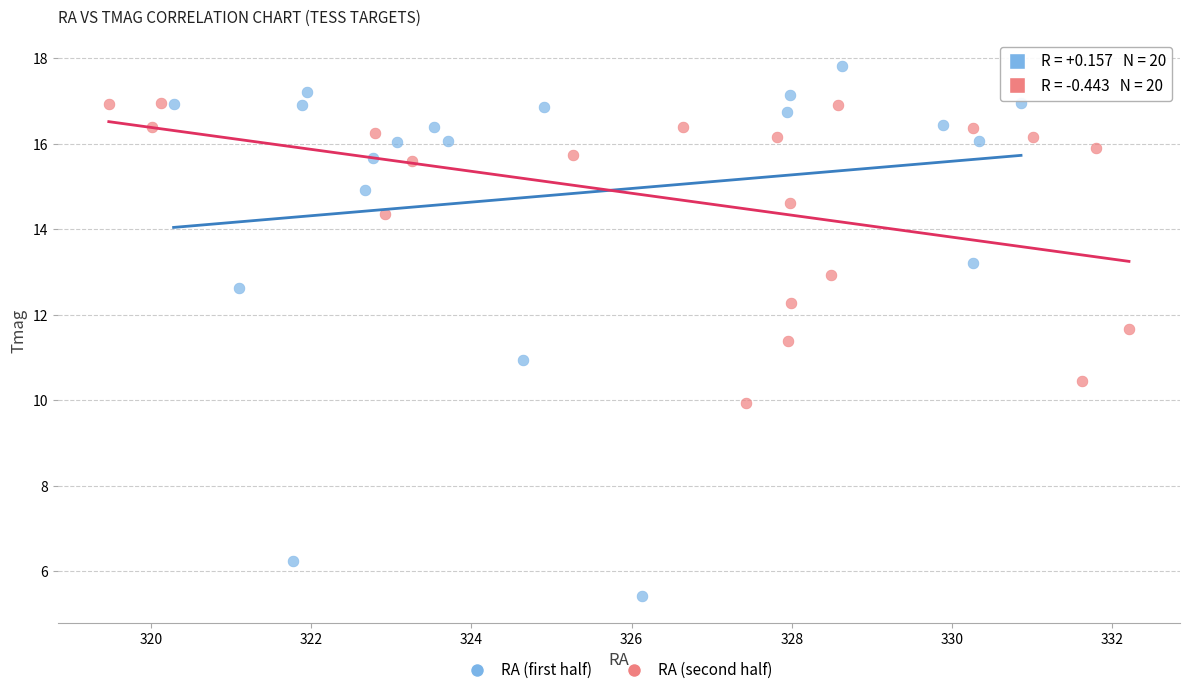

What are all the series names shown in the legend?

RA (first half), RA (second half)